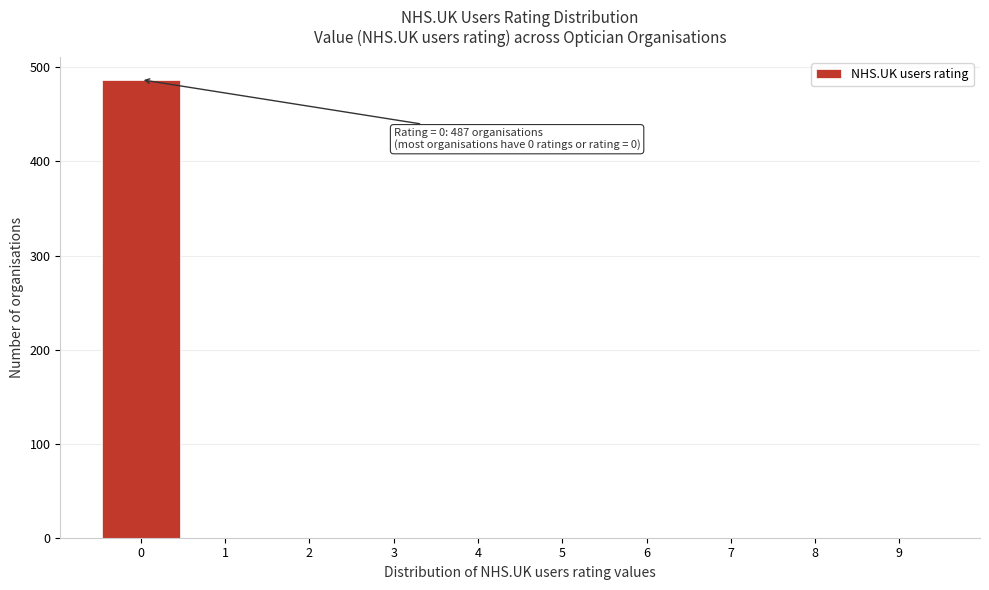

Reading right to left, list all the values displayed in this chart.

9=0	8=0	7=0	6=0	5=0	4=0	3=0	2=0	1=0	0=487